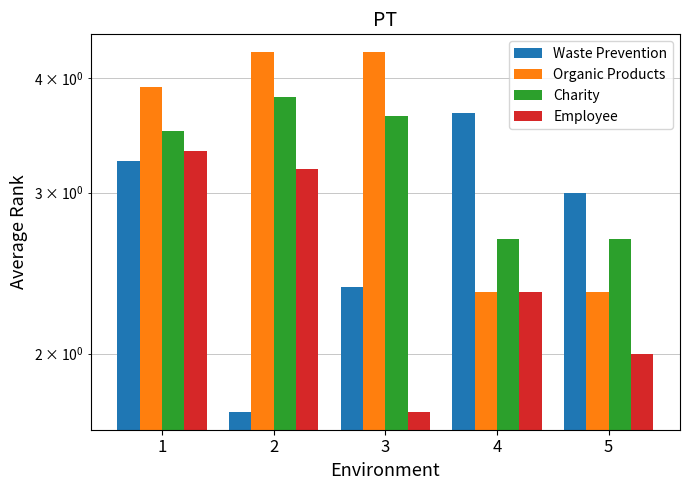

Is the value of Charity at 3 greater than the value of Waste Prevention at 1?

Yes